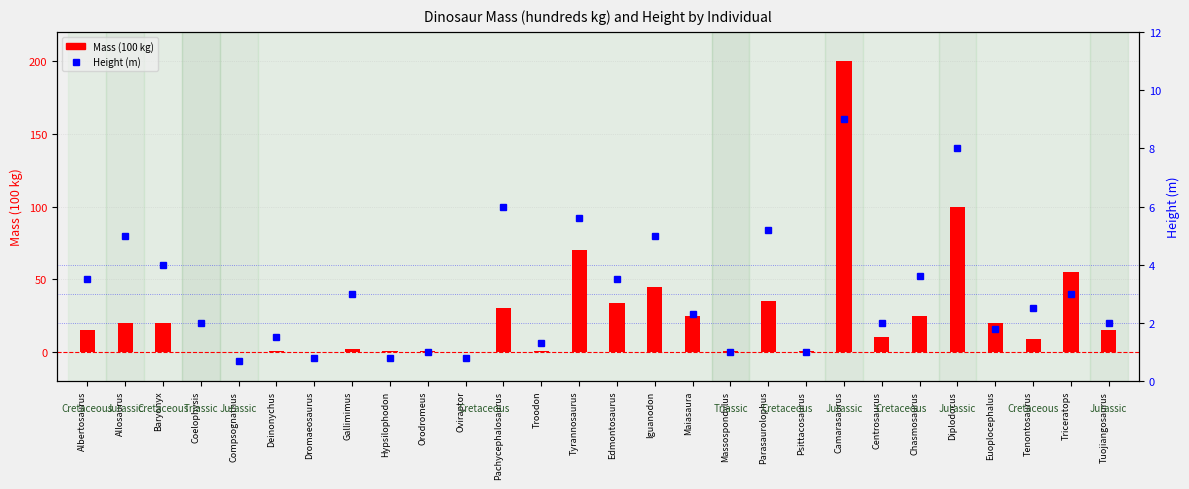

At which category does the chart reach its peak across all series?

Camarasaurus